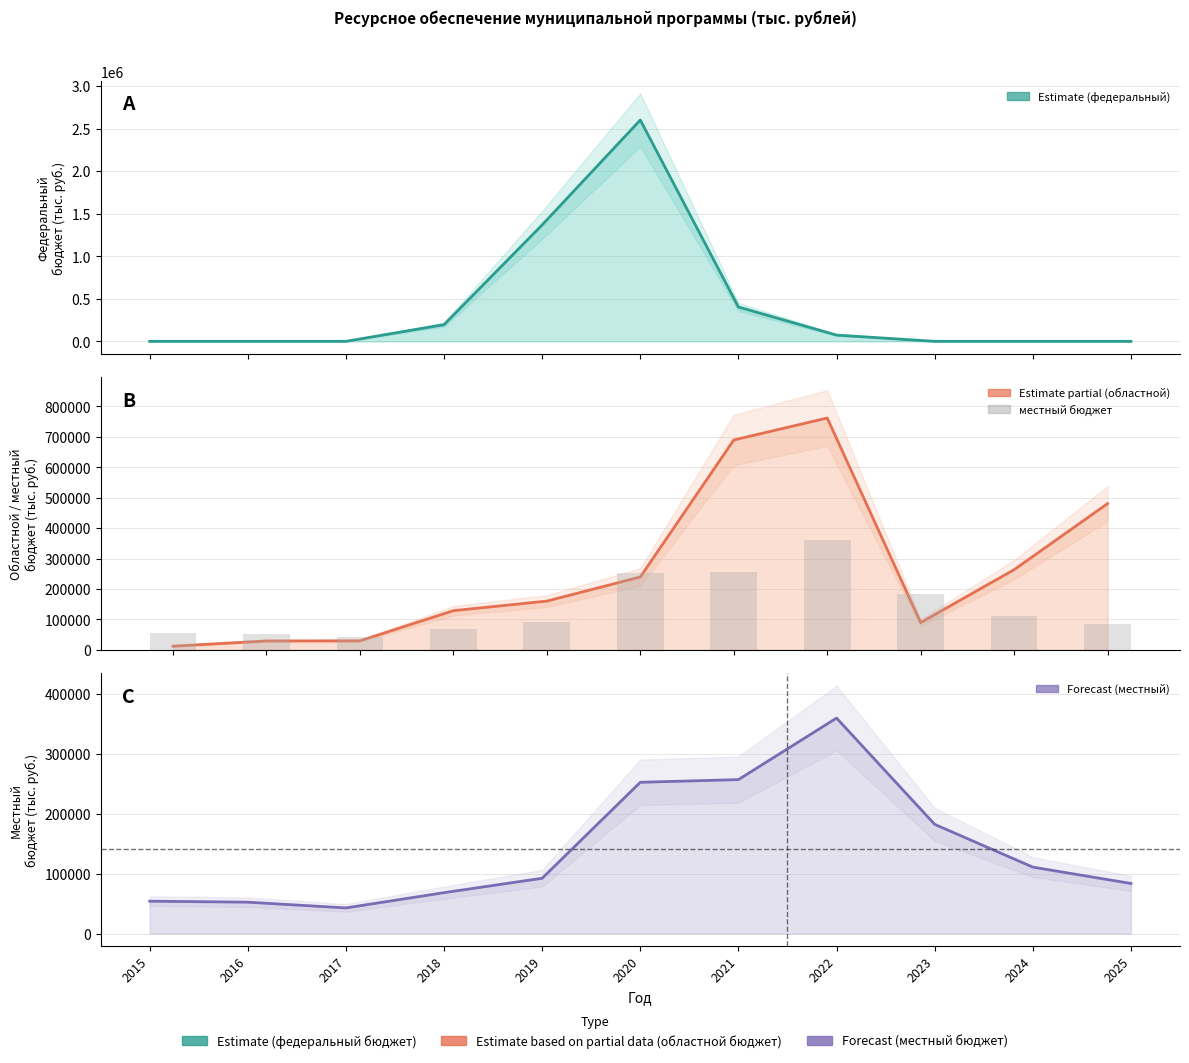

Reading right to left, transcribe all the data shown in this chart.

федеральный бюджет: 0.0	0.0	0.0	73525.4	403570.8	2601240.7	1368794.7	196241.4	0.0	0.0	0.0
областной бюджет: 480642.6	263446.2	89632.2	761801.3	689636.6	239448.0	160263.3	128754.6	29654.1	29313.7	12068.4
местный бюджет (bars): 83727.4	111043.0	182478.9	360032.8	257241.0	252741.6	92432.3	68388.9	42885.3	52469.5	54142.8
местный бюджет: 83727.4	111043.0	182478.9	360032.8	257241.0	252741.6	92432.3	68388.9	42885.3	52469.5	54142.8